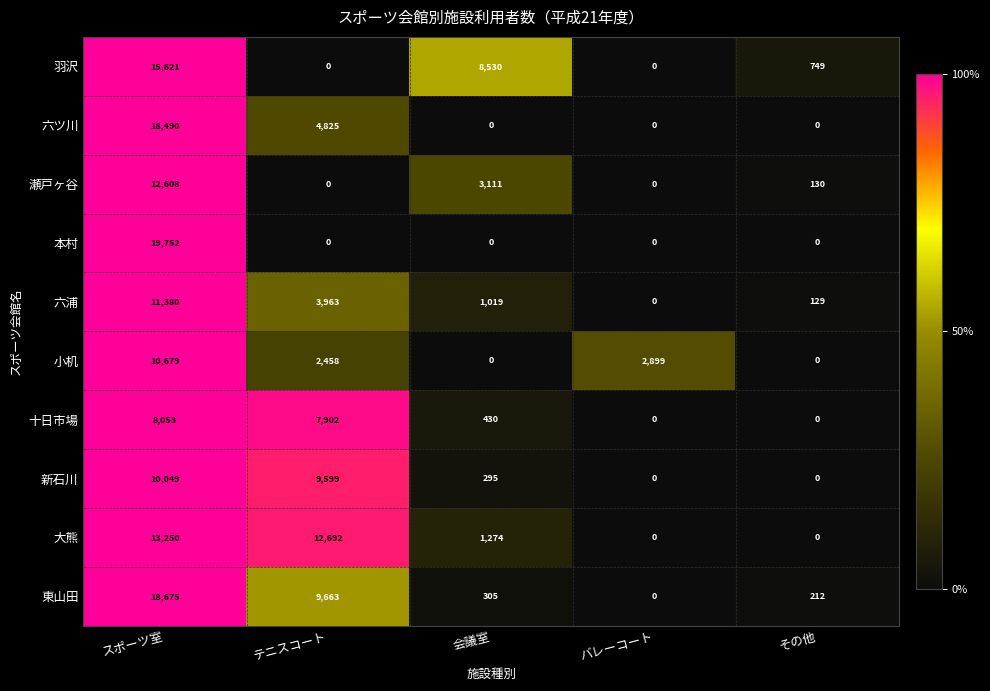

What is the sum of the 瀬戸ヶ谷 values at 会議室 and バレーコート?

3111